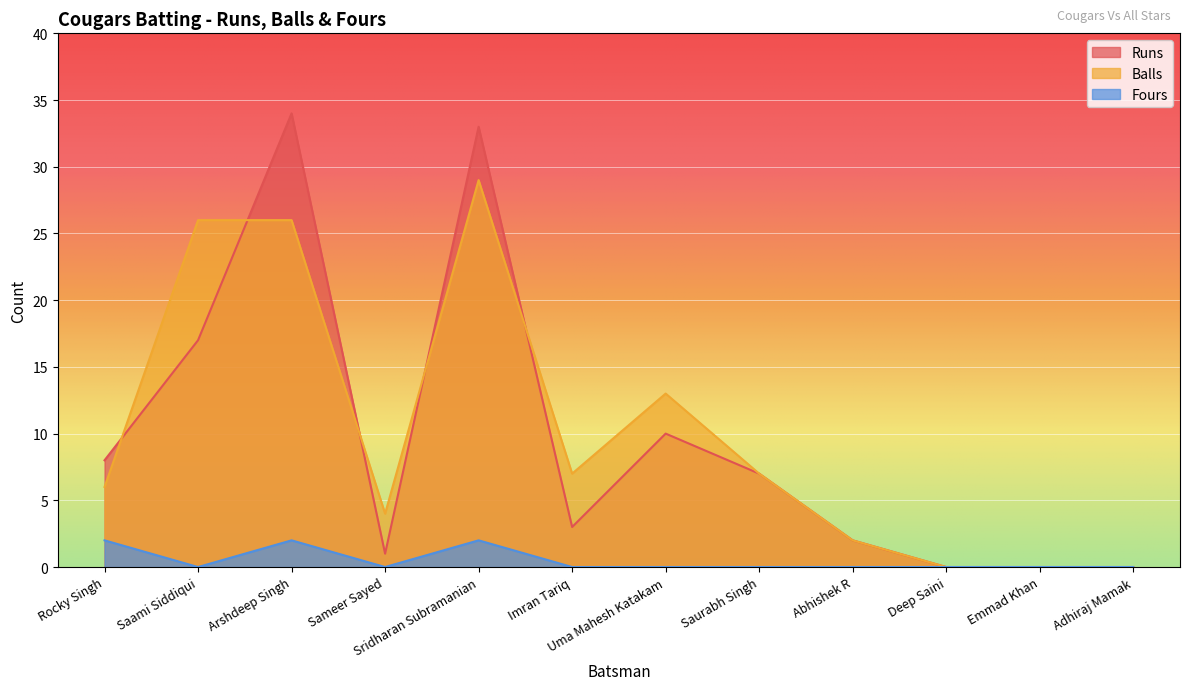

The Fours series shows 2 at Rocky Singh. True or false?

True